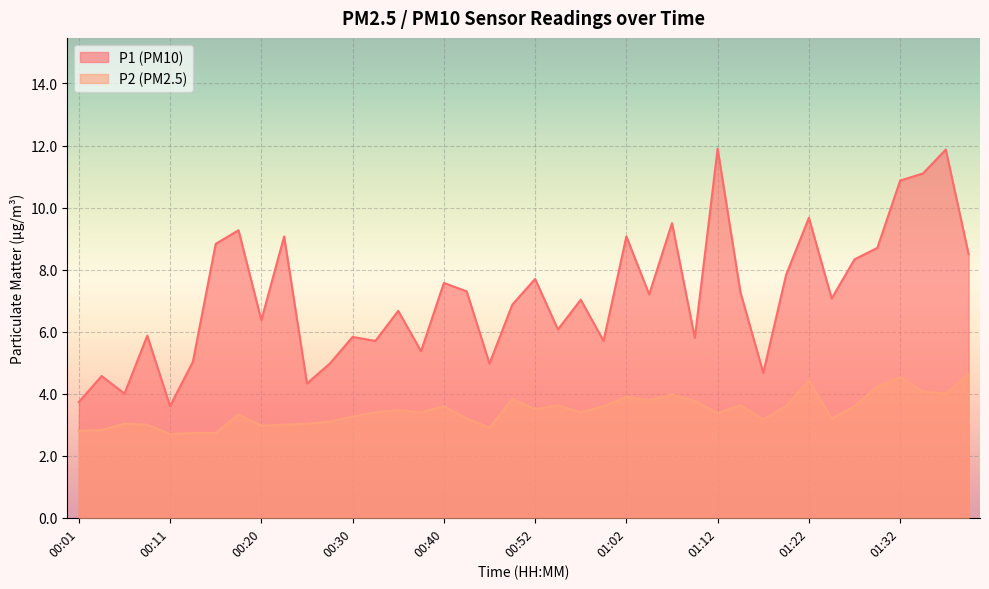

List the series in order of their overall mean, highest first.

P1 (PM10), P2 (PM2.5)